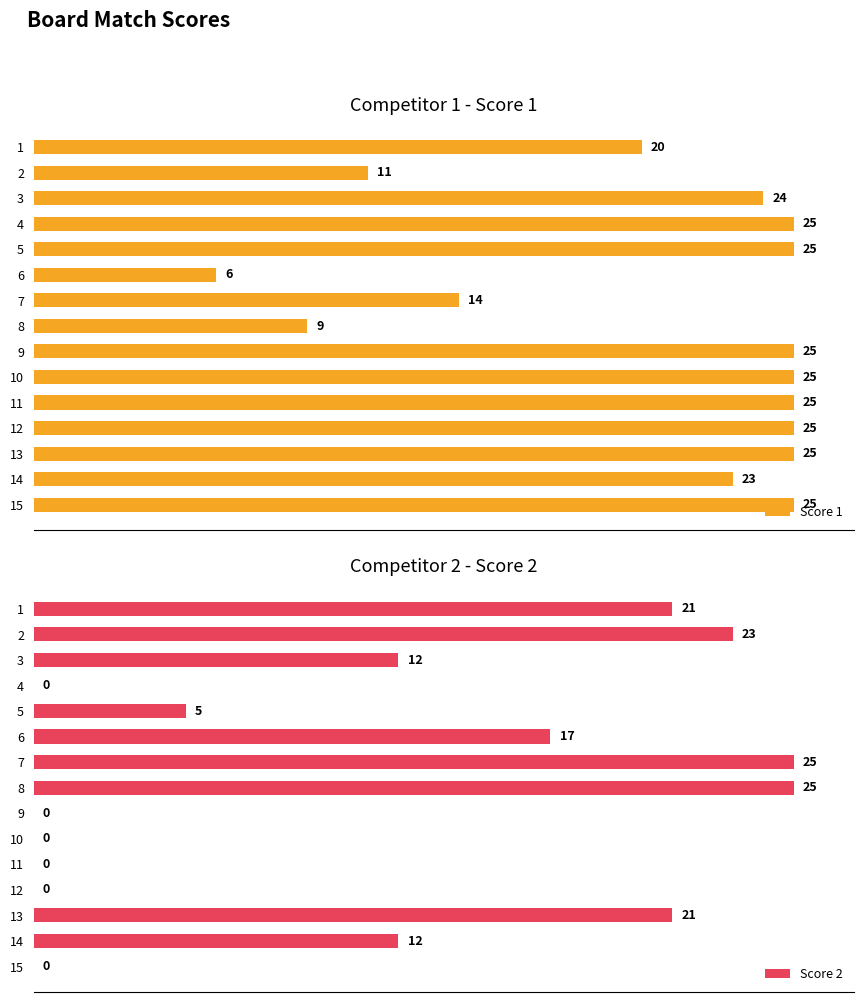

How many data points in Score 2 are less than 12?

7